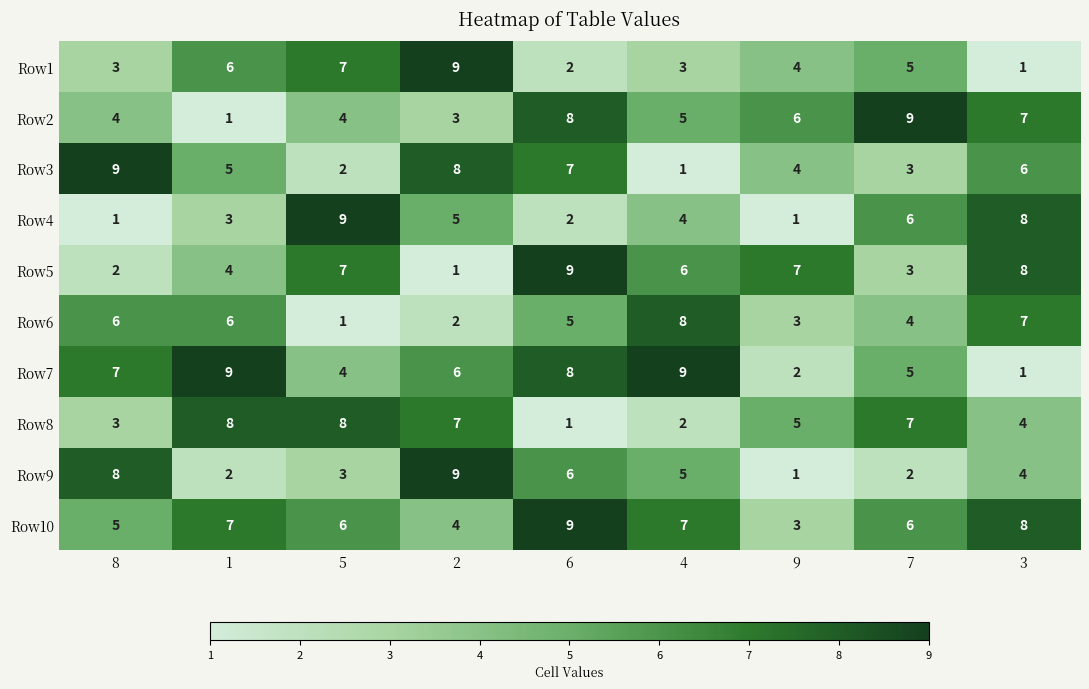

What is the sum of all Row8 values?

45